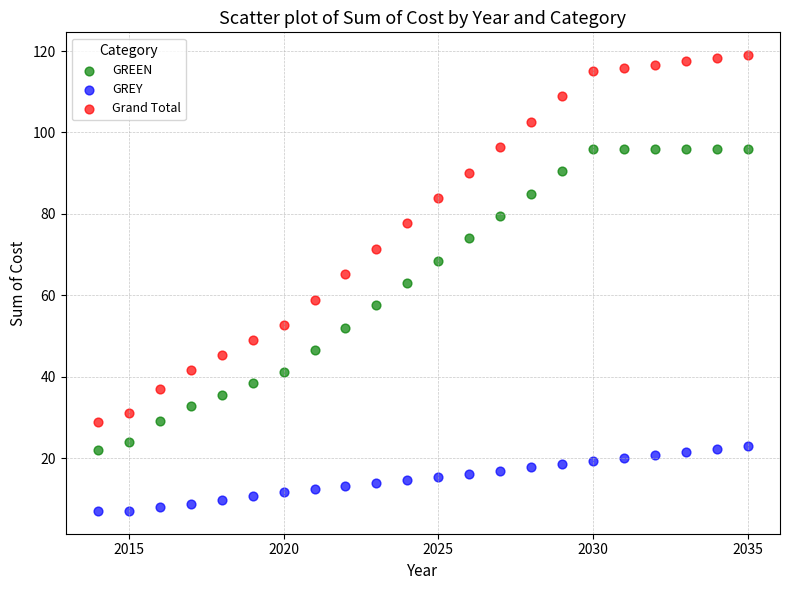

Which series reaches the maximum Y coordinate?

Grand Total